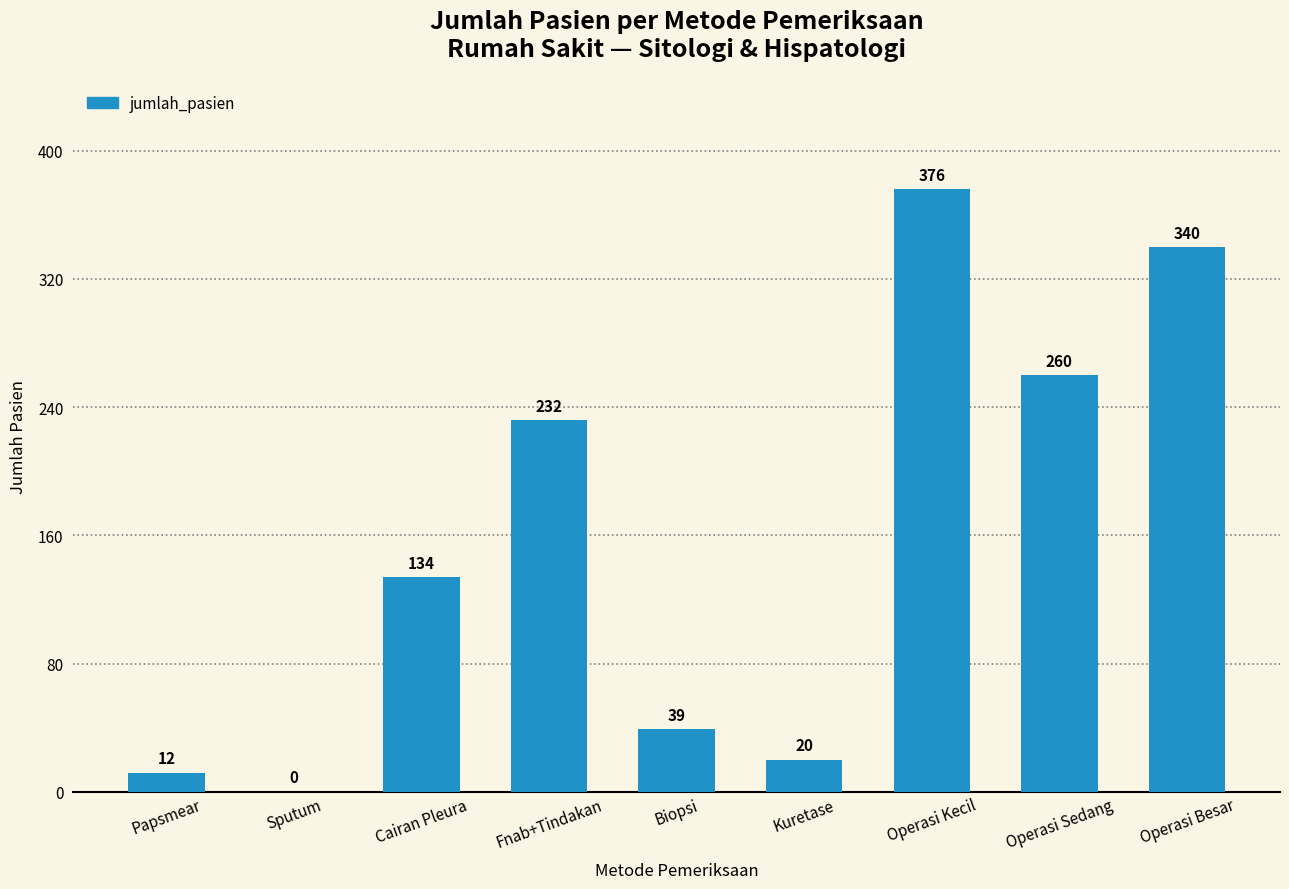

What is the maximum value shown in the chart?

376